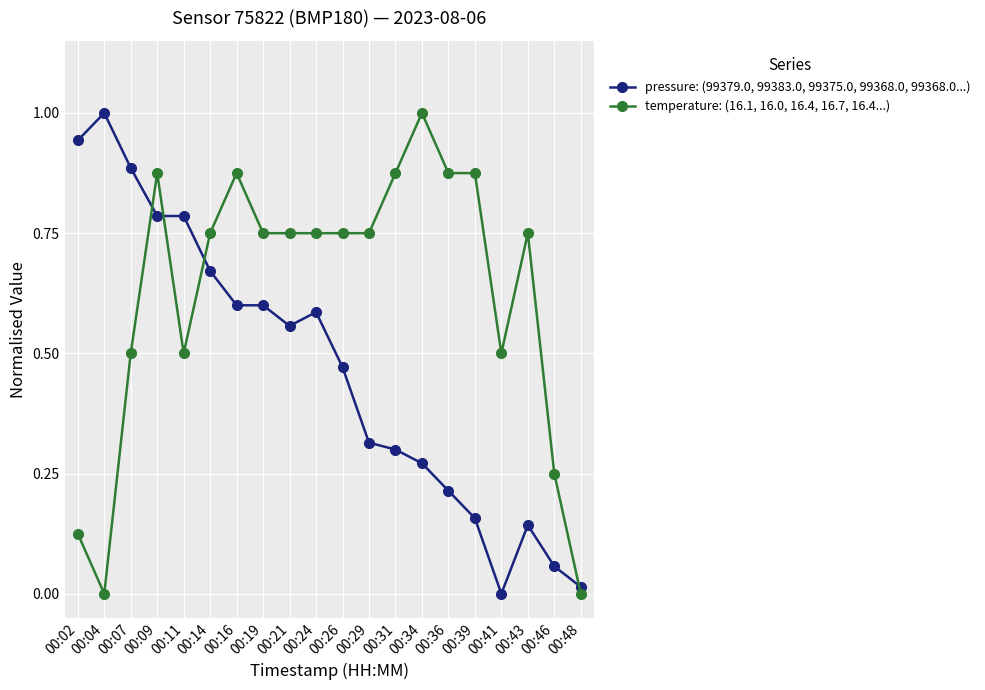

Which series changed the most between 00:07 and 00:26?

pressure: (99379.0, 99383.0, 99375.0, 99368.0, 99368.0...)